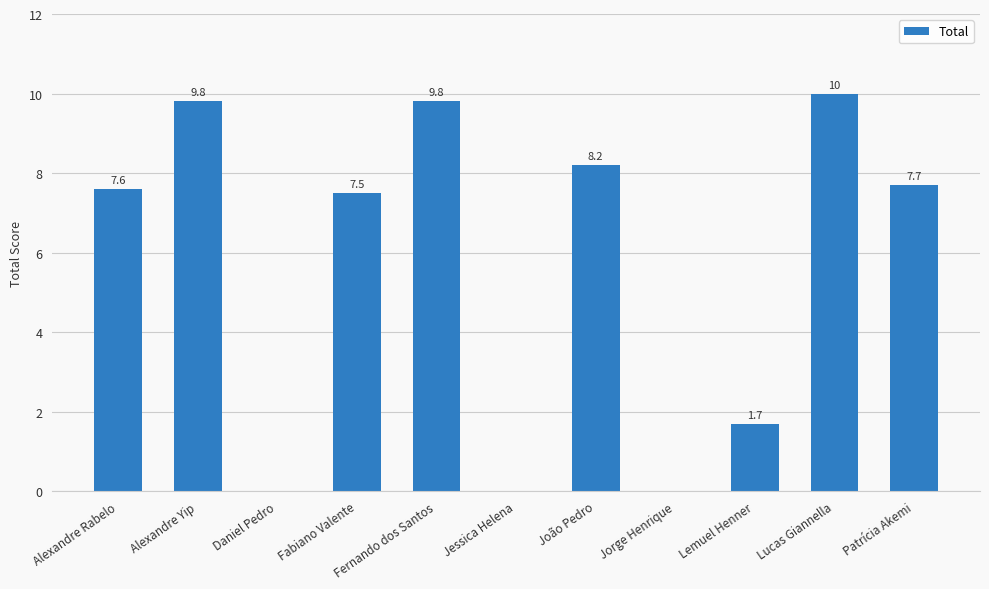

What is the sum of all values?

62.3